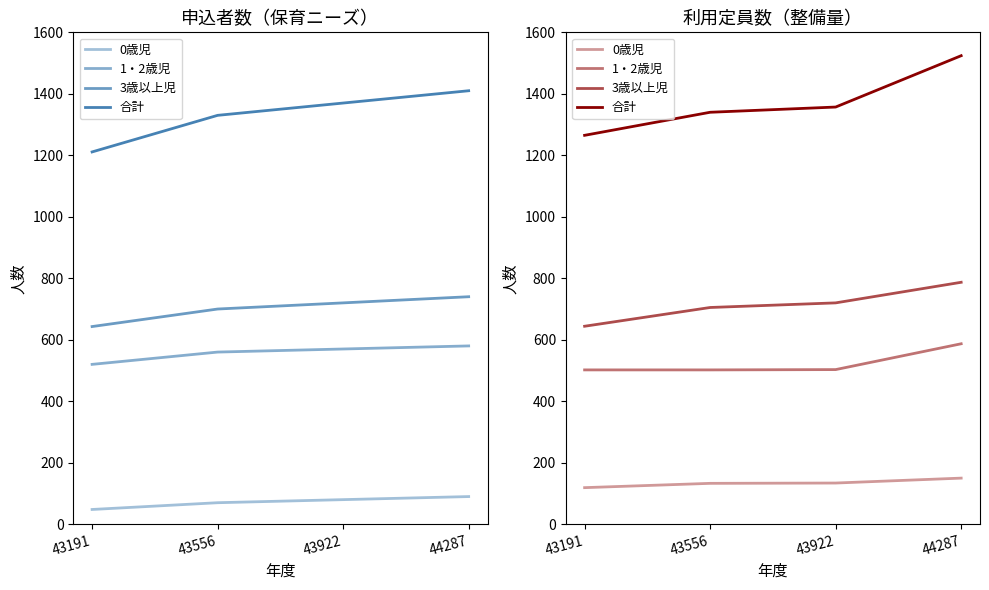

At 44287, list the series in order from largest to smallest.

合計, 3歳以上児, 1・2歳児, 0歳児